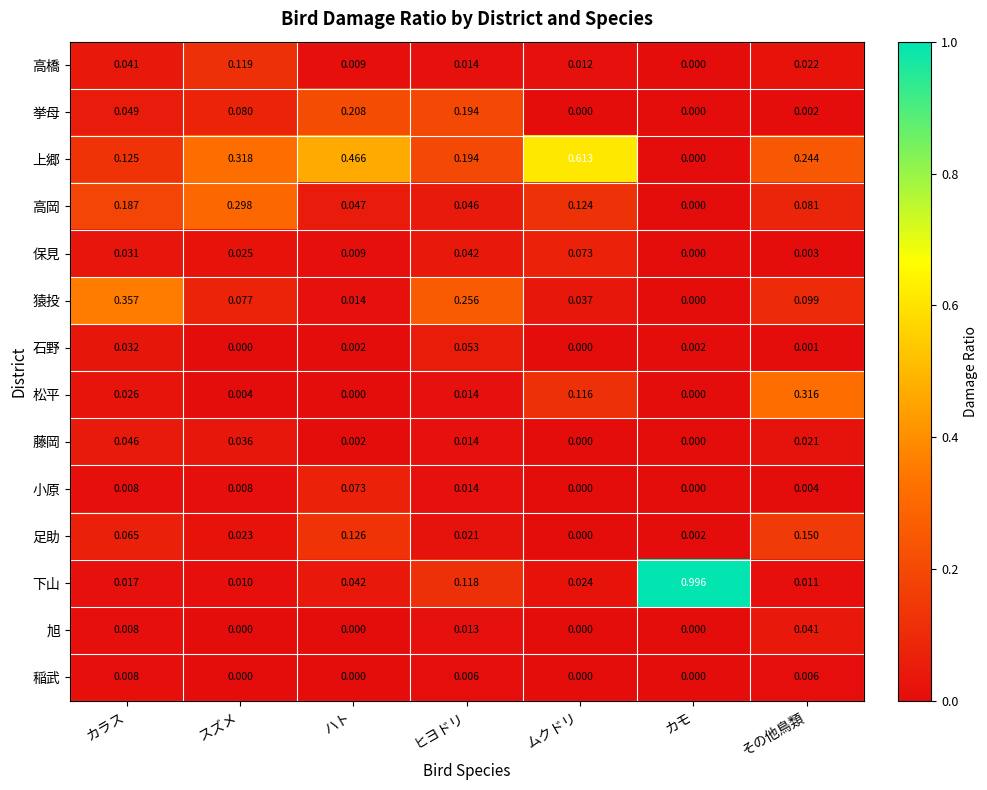

Which category has the lowest value in the 足助 series?

ムクドリ